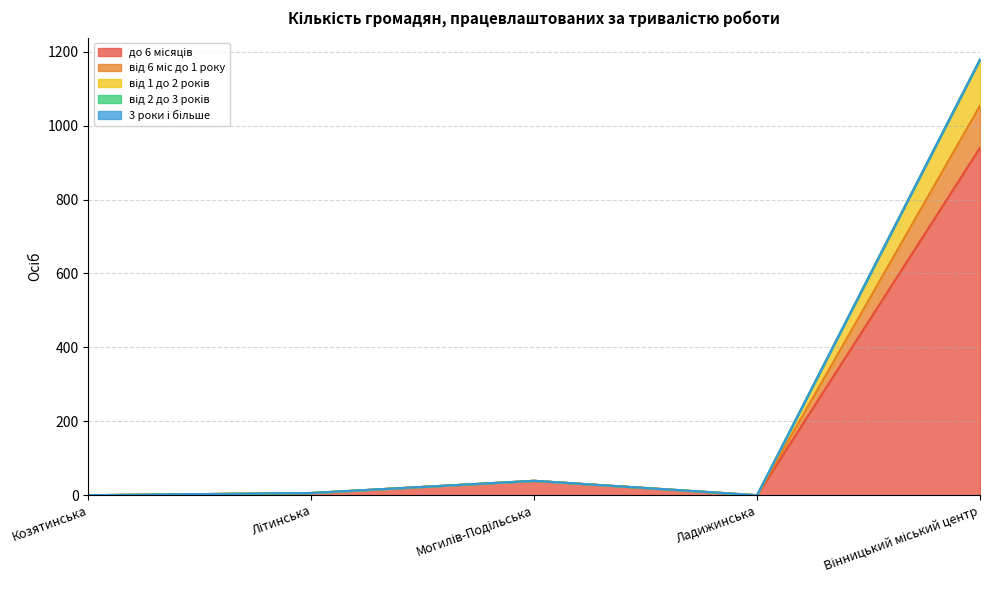

At which category does від 1 до 2 років reach its first local valley?

Ладижинська